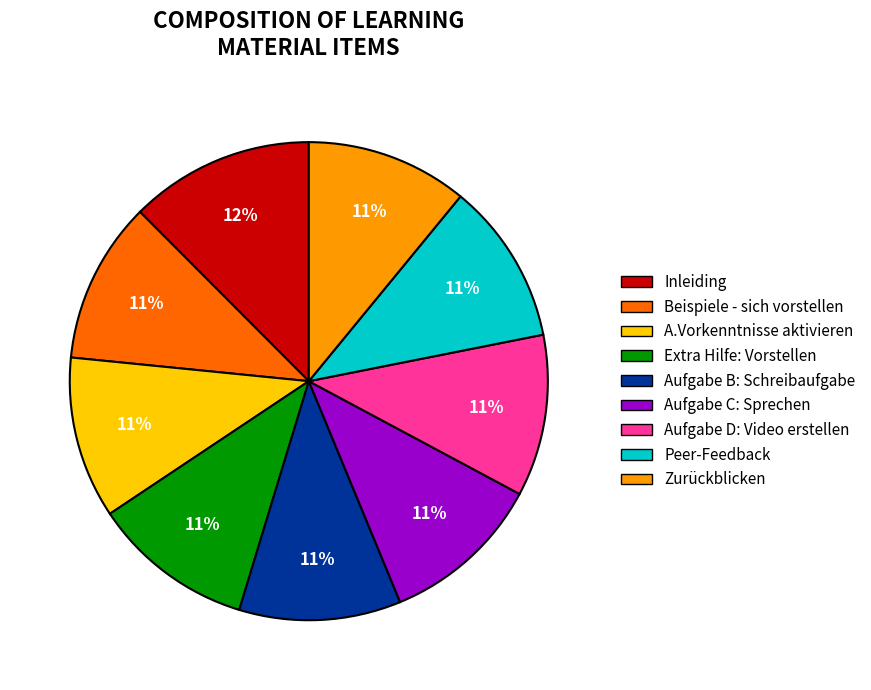

Is the sum of Zurückblicken and Aufgabe B: Schreibaufgabe greater than half?

No